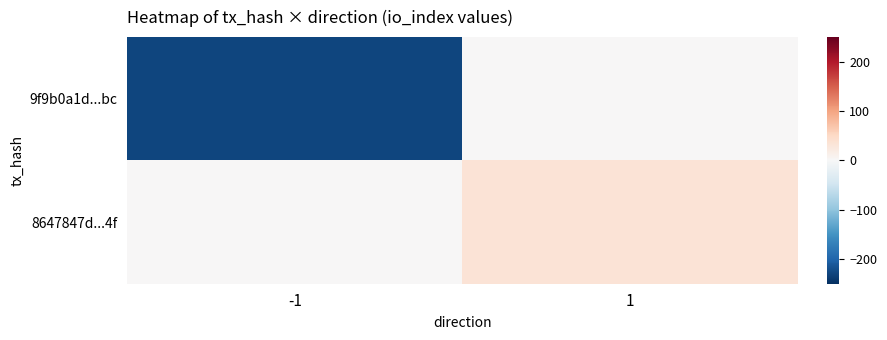

List the series in order of their overall mean, highest first.

8647847d...4f, 9f9b0a1d...bc